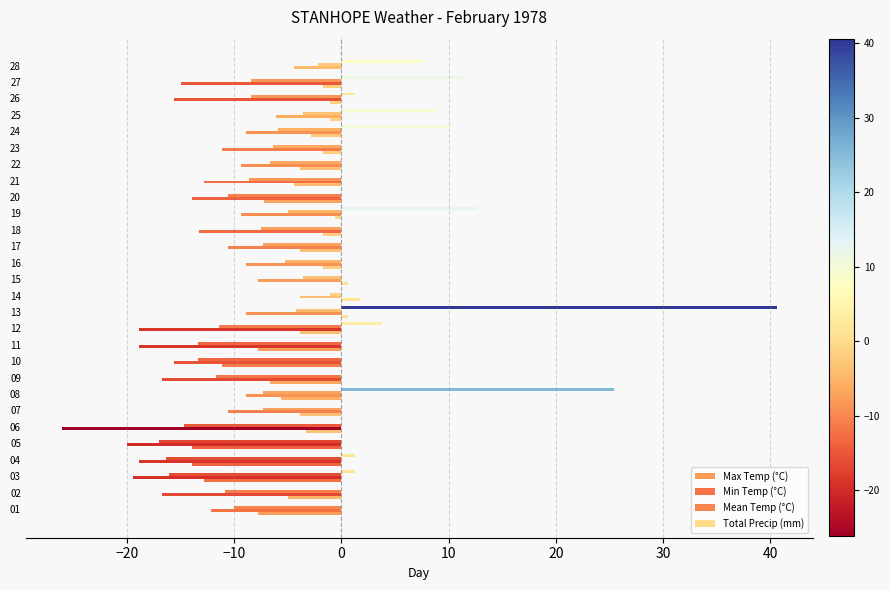

Between 11 and 15, which series saw the biggest shift?

Min Temp (°C)